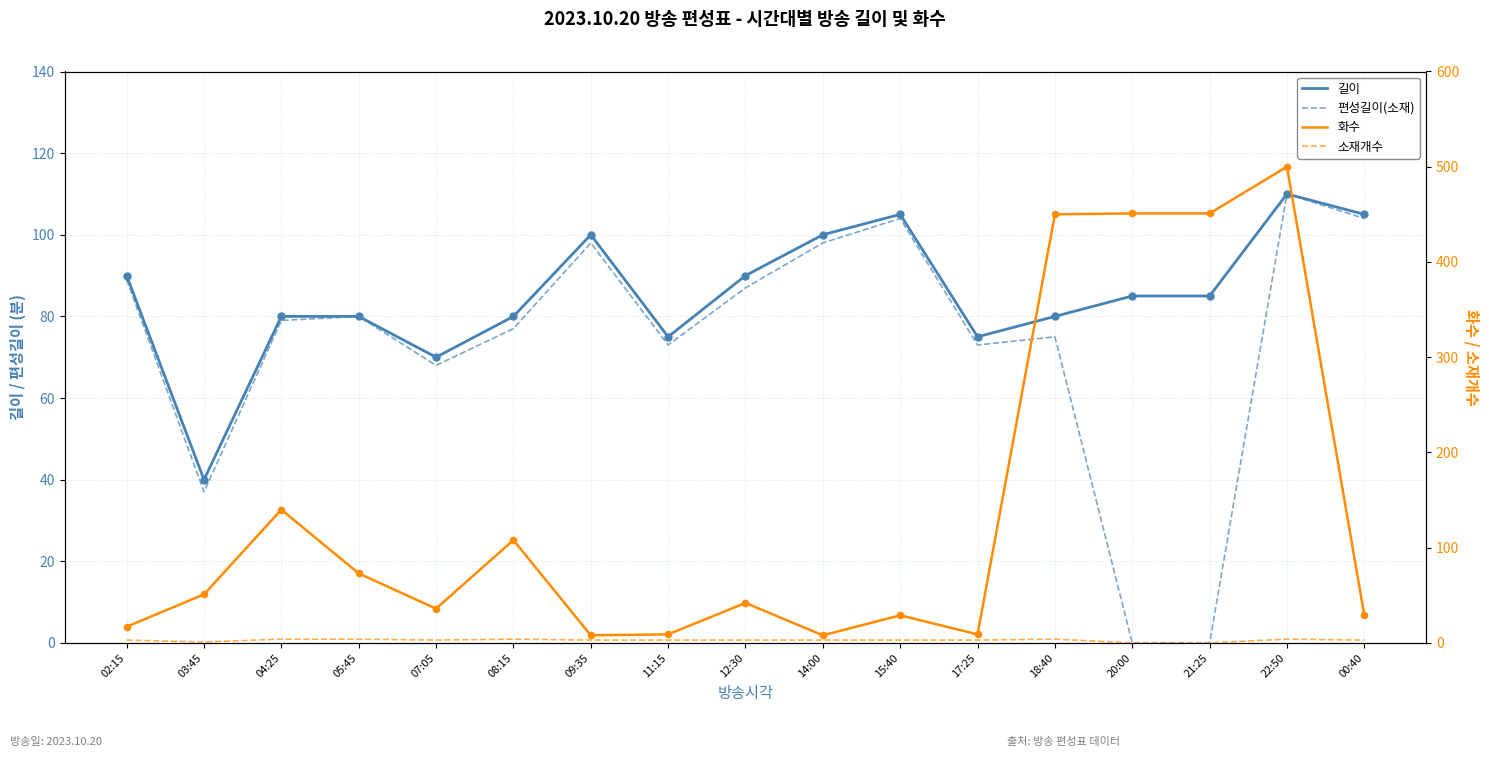

Which series has the widest spread of Y values?

화수